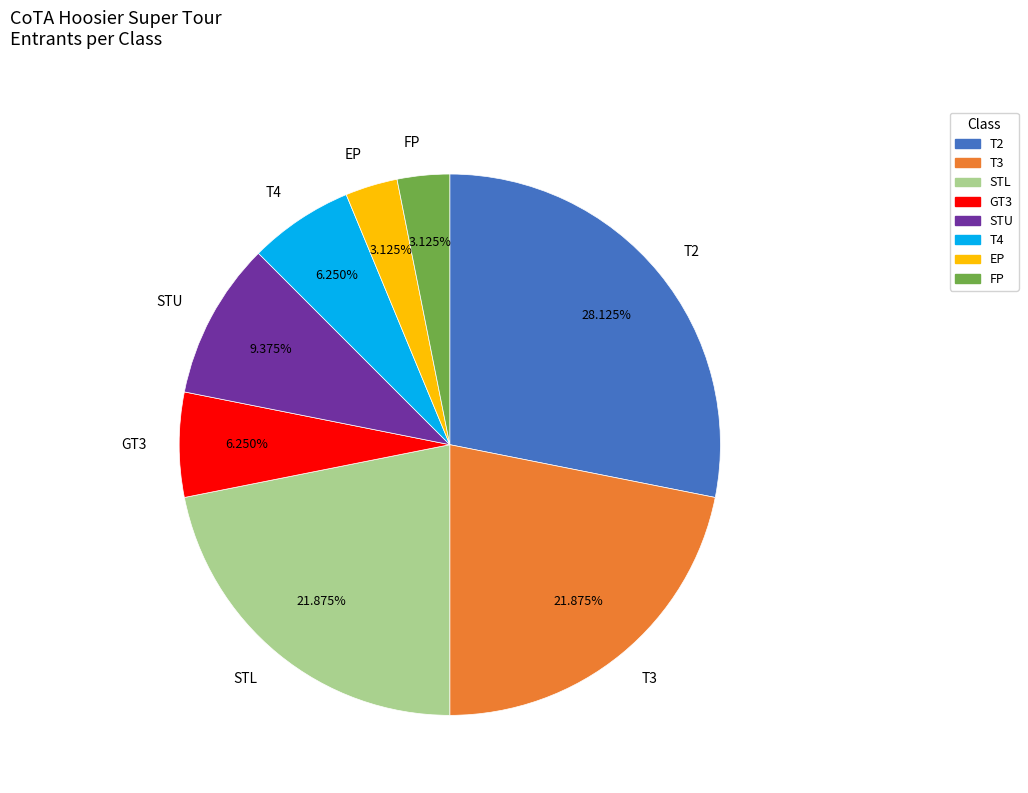

Which category has the biggest portion of the pie?

T2